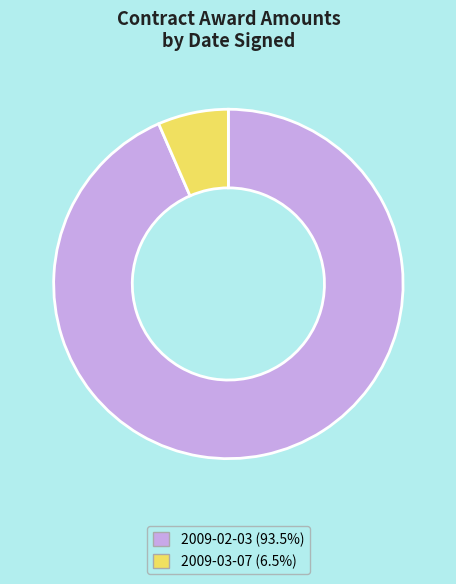

Combined, do 2009-02-03 and 2009-03-07 account for over 50%?

Yes